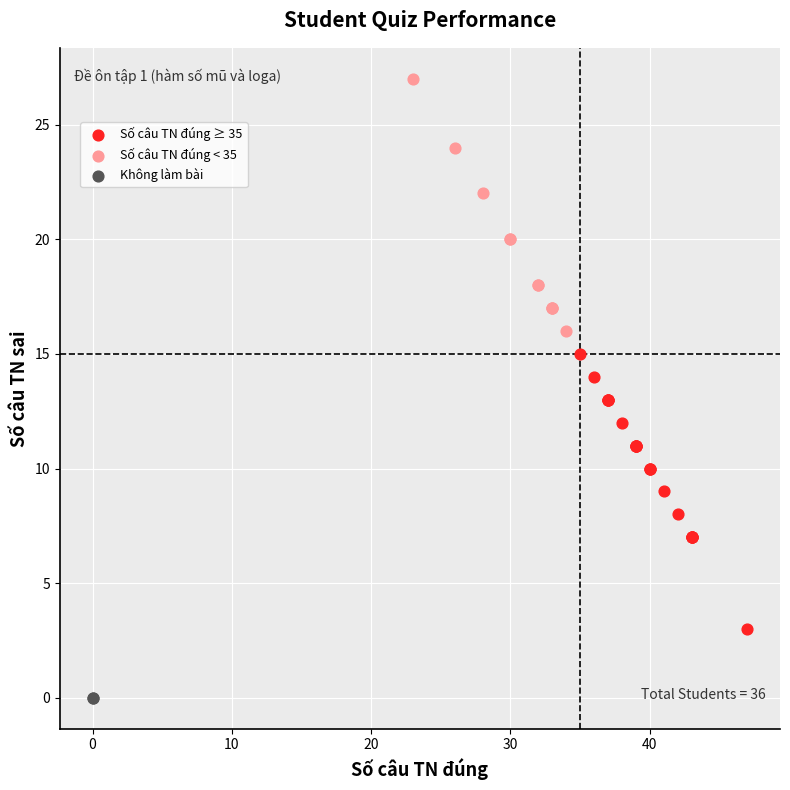

What are all the series names shown in the legend?

Số câu TN đúng ≥ 35, Số câu TN đúng < 35, Không làm bài